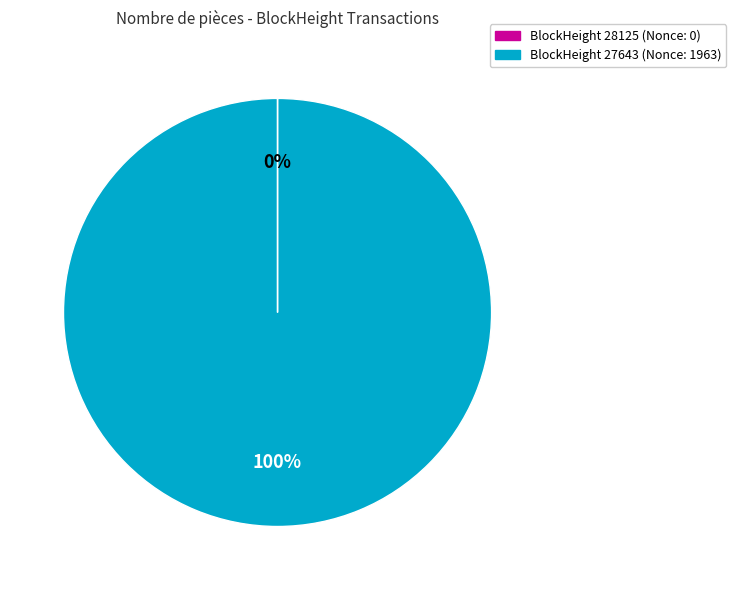

To the nearest percent, what is the difference between the largest and smallest slice percentages?

100%